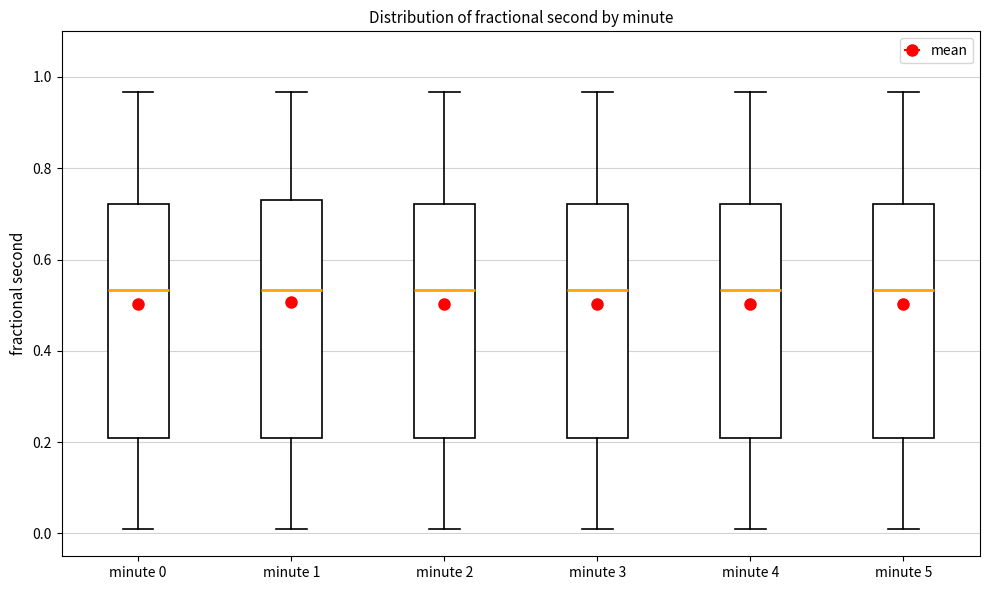

Where does the median line of the box for minute 5 sit on the y-axis? The values are not printed on the chart, so give them approximately, as read against the axis.

0.54